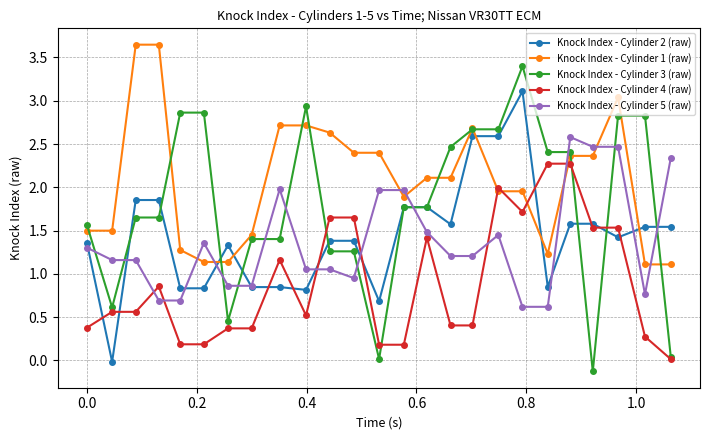

Which series has the largest range (max minus min)?

Knock Index - Cylinder 3 (raw)